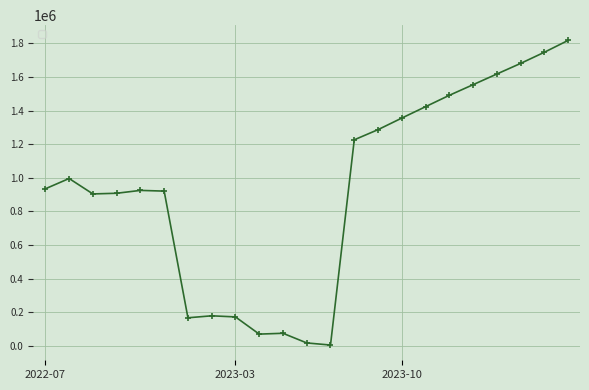

Count the number of data series in this chart.

1